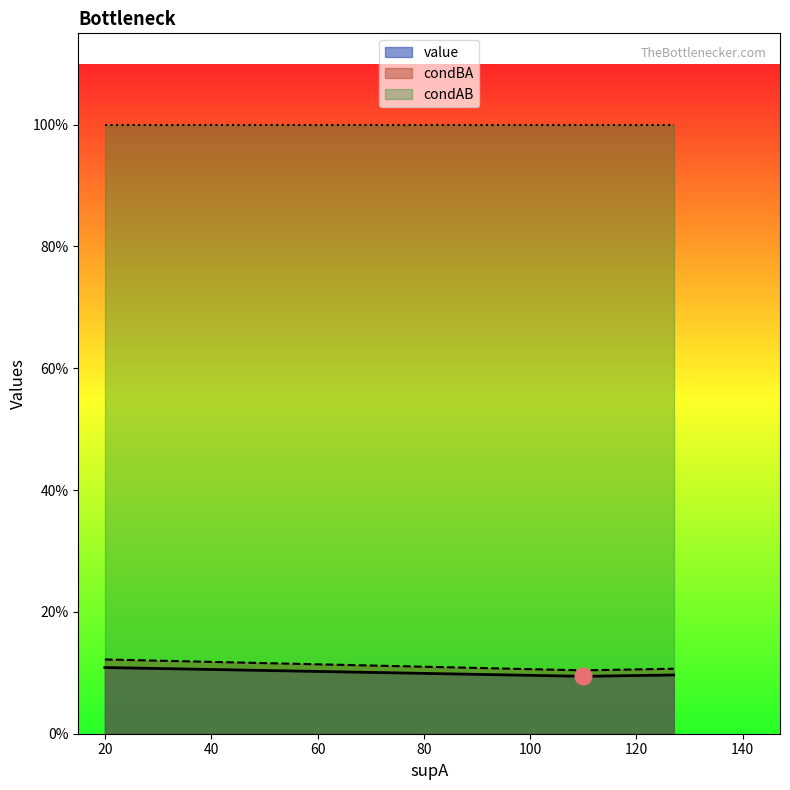

Reading right to left, transcribe all the data shown in this chart.

value: 0.1	0.1	0.1
condBA: 0.1	0.1	0.1
condAB: 1.0	1.0	1.0